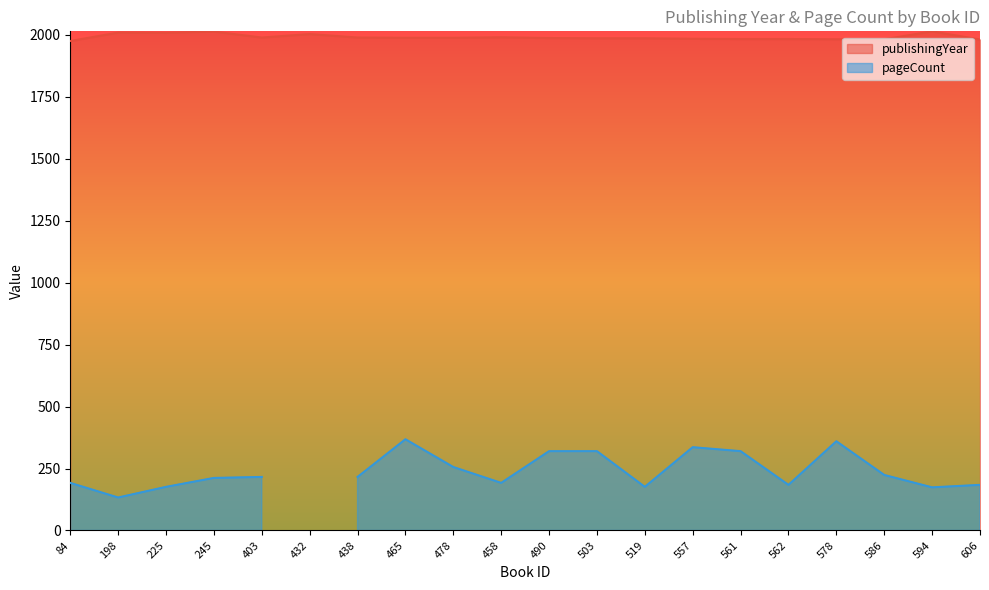

Is it true that the value at 578 is 1982?

True